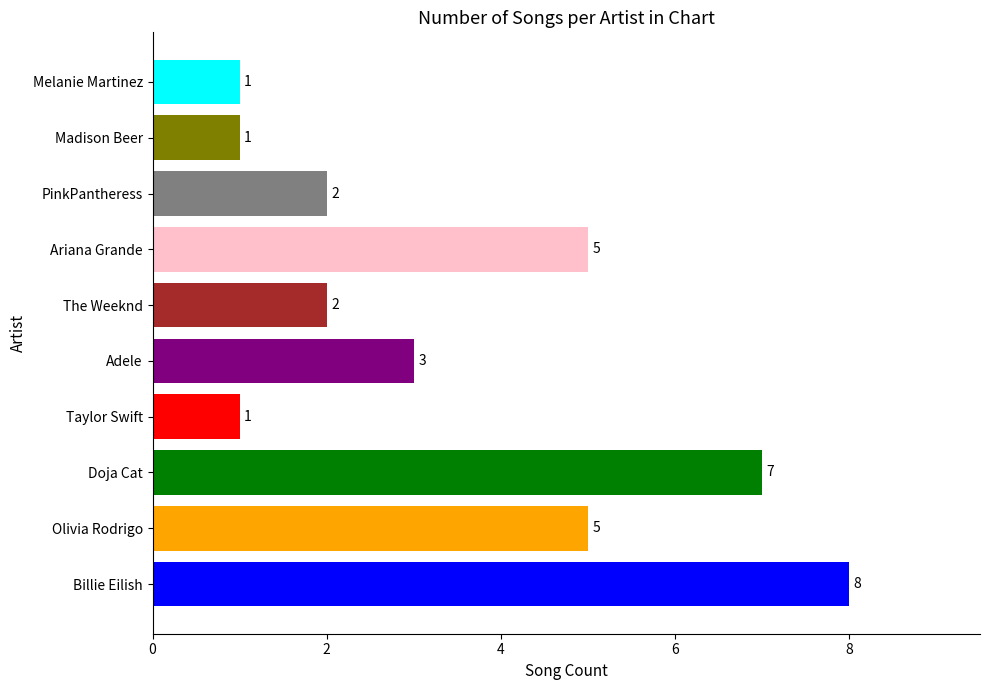

The chart shows a value of 2 at Taylor Swift. True or false?

False